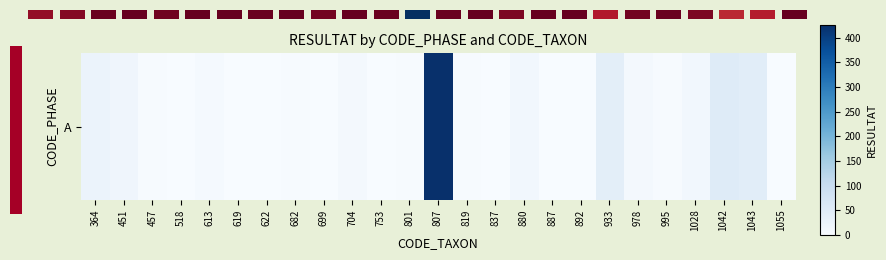

What is the difference between the maximum and minimum values?

425